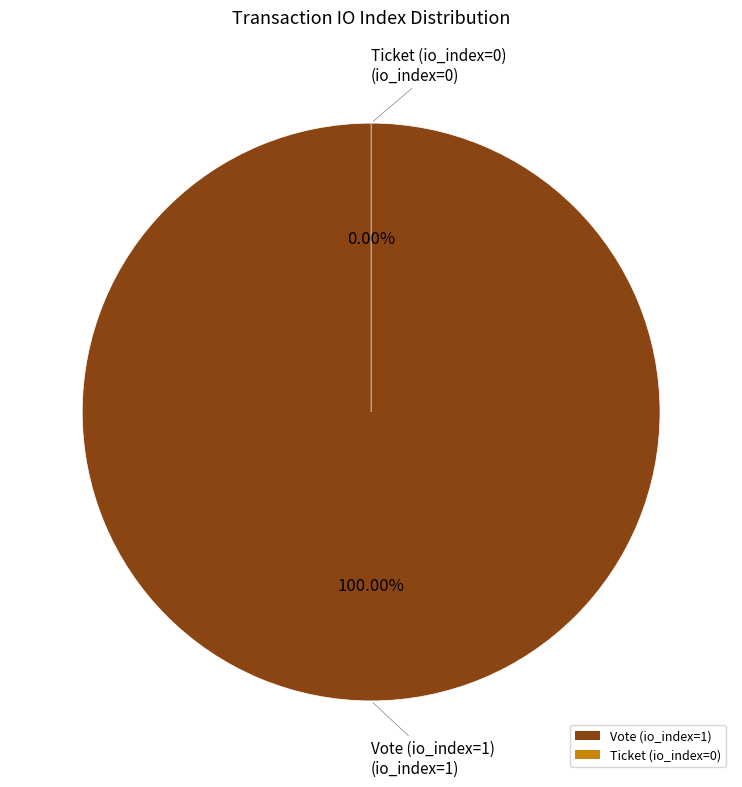

What is the majority slice?

Vote (io_index=1)